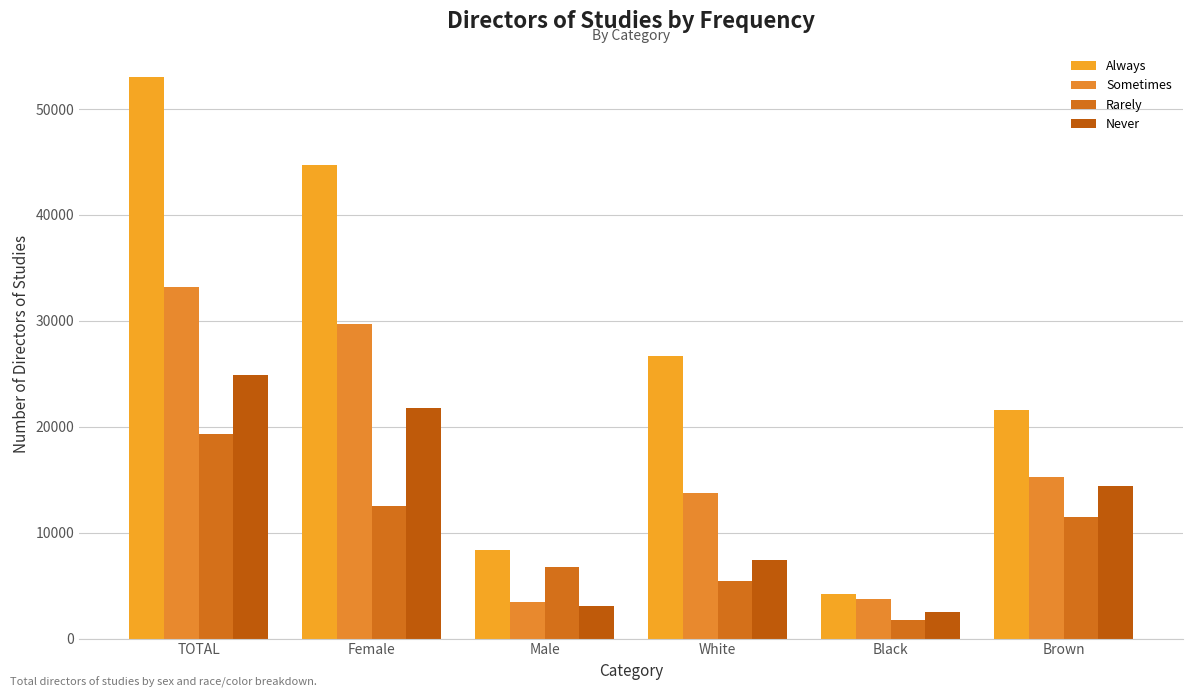

How many data points in Rarely are less than 11458?

3